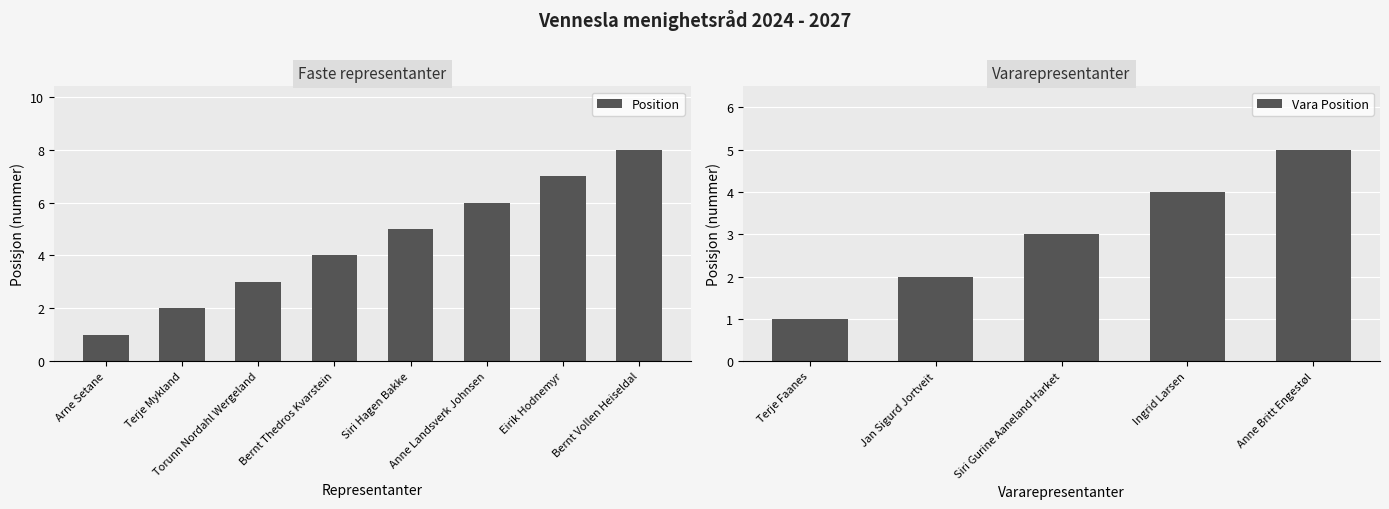

Is it true that the value at Arne Setane is 1?

True